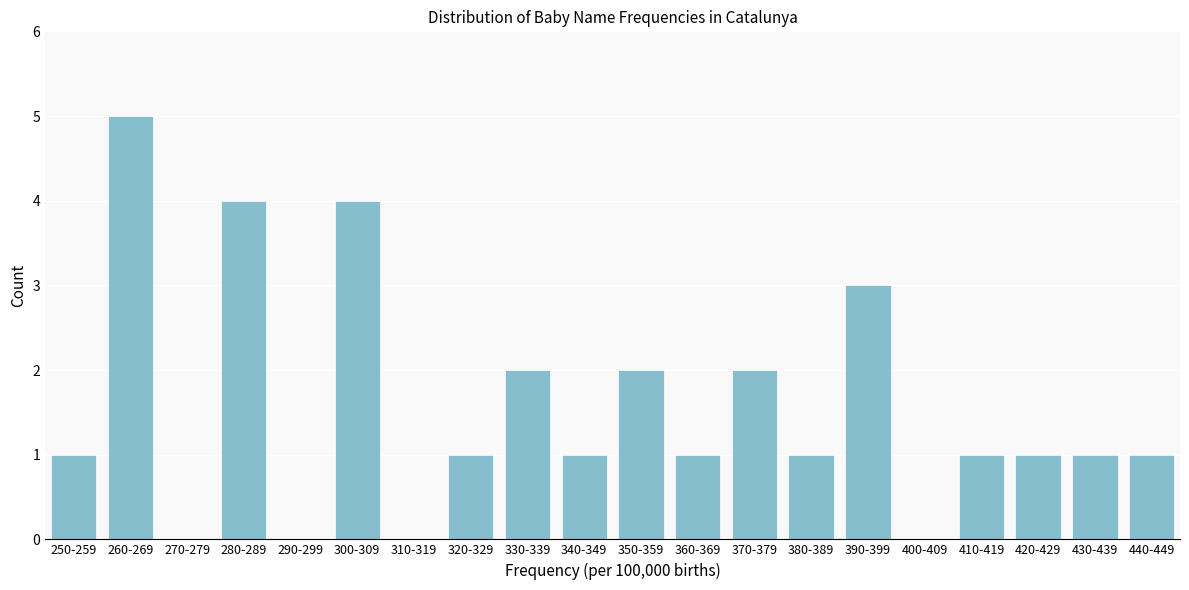

Reading left to right, transcribe all the data shown in this chart.

250-259=1	260-269=5	270-279=0	280-289=4	290-299=0	300-309=4	310-319=0	320-329=1	330-339=2	340-349=1	350-359=2	360-369=1	370-379=2	380-389=1	390-399=3	400-409=0	410-419=1	420-429=1	430-439=1	440-449=1